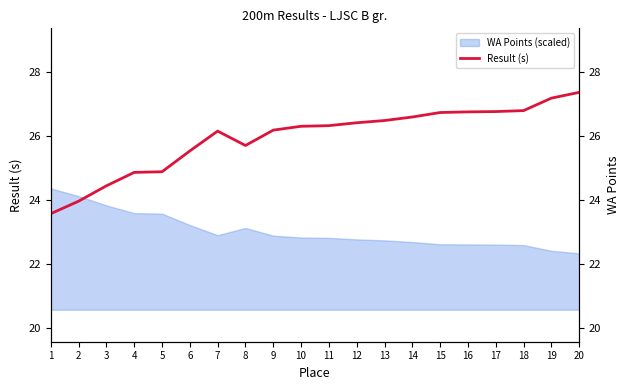

What is the value of the 5th point from the left?

24.9